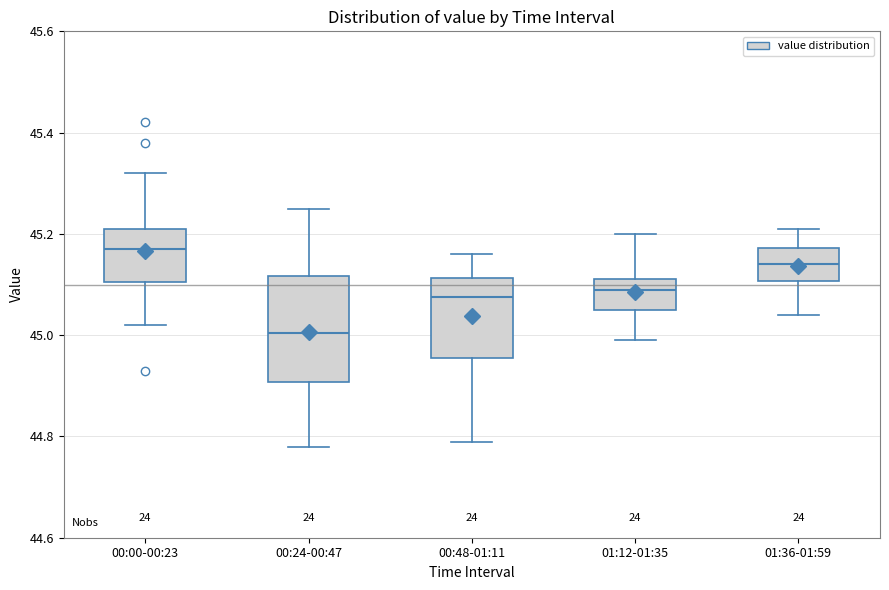

Where does the median line of the box for 01:36-01:59 sit on the y-axis? The values are not printed on the chart, so give them approximately, as read against the axis.

45.14